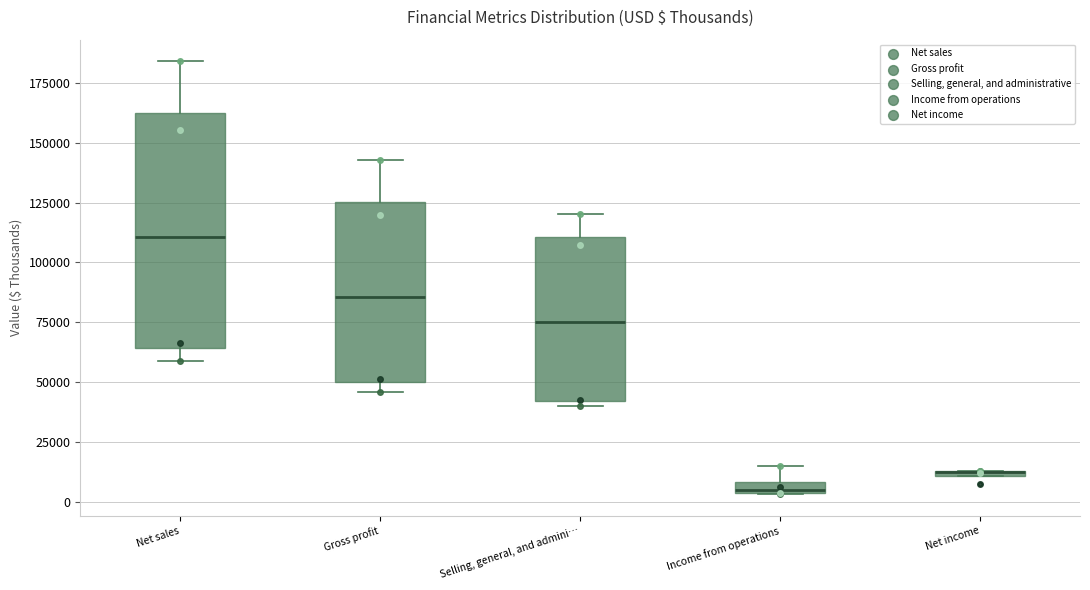

Where does the upper whisker of the box for Gross profit end on the y-axis? The values are not printed on the chart, so give them approximately, as read against the axis.

145000